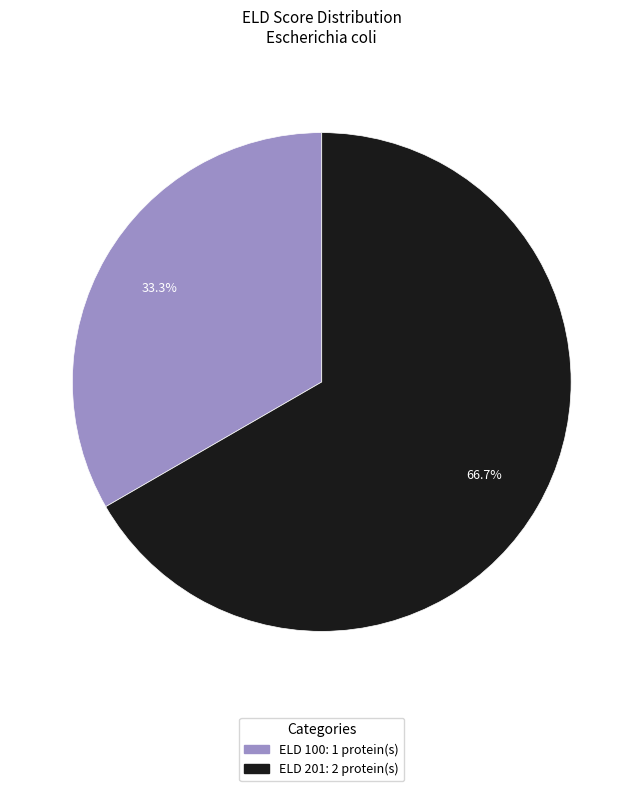

Which has a higher value, ELD 201: 2 protein(s) or ELD 100: 1 protein(s)?

ELD 201: 2 protein(s)